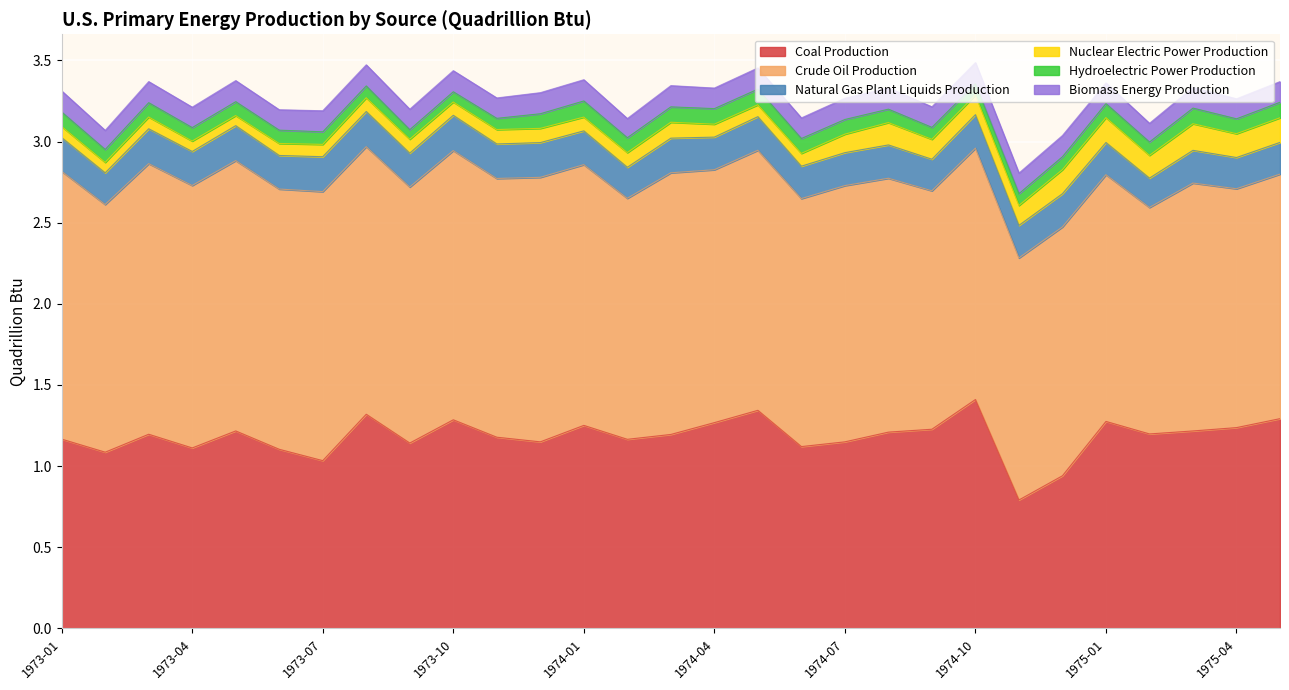

How many lines are shown in the chart?

6